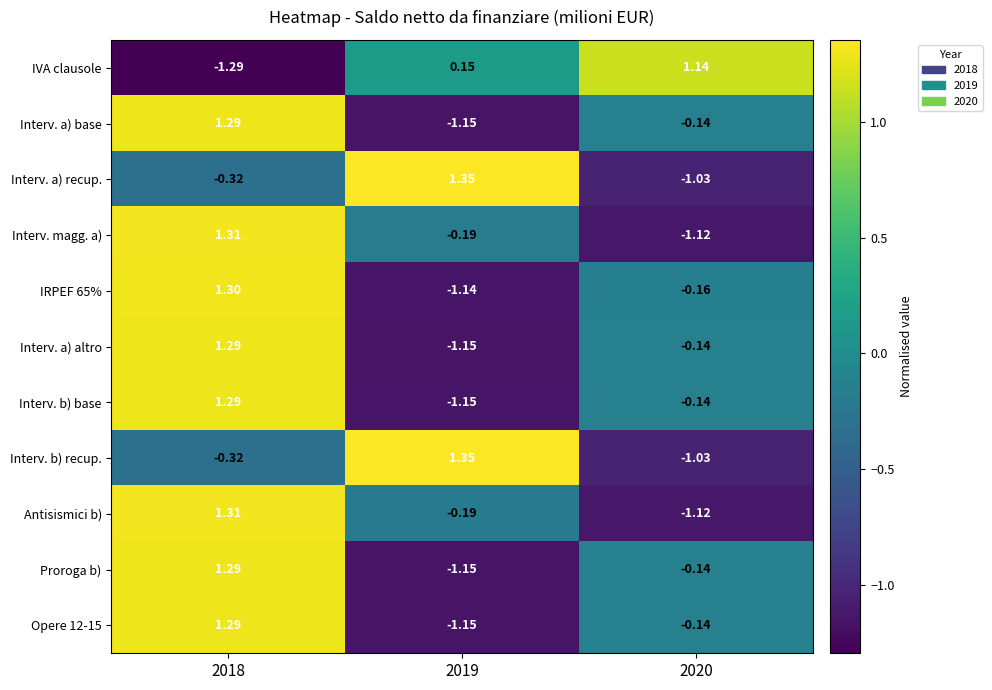

At which category is the sum across all series the highest?

2018